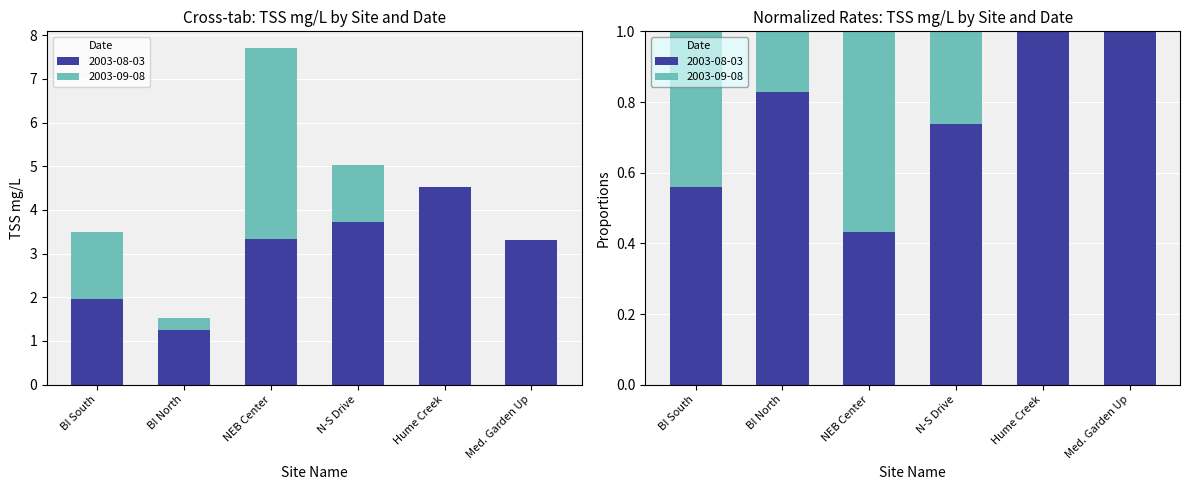

Does the chart contain stacked bars?

No